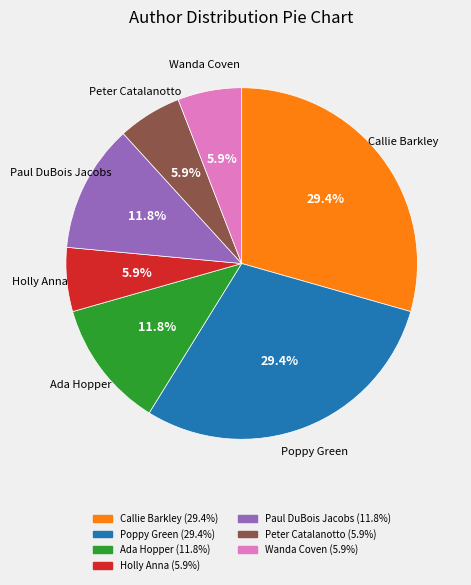

Does any single category account for the majority?

No